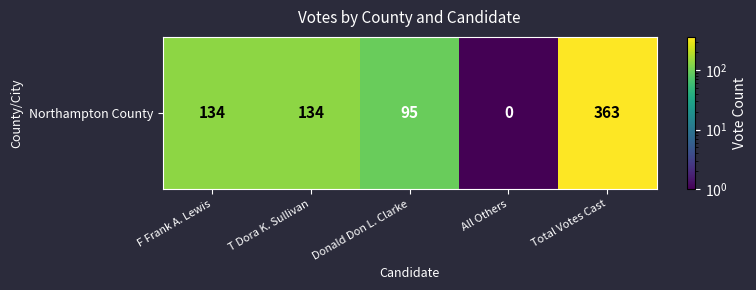

Is it true that the value at Total Votes Cast is 522.6?

False